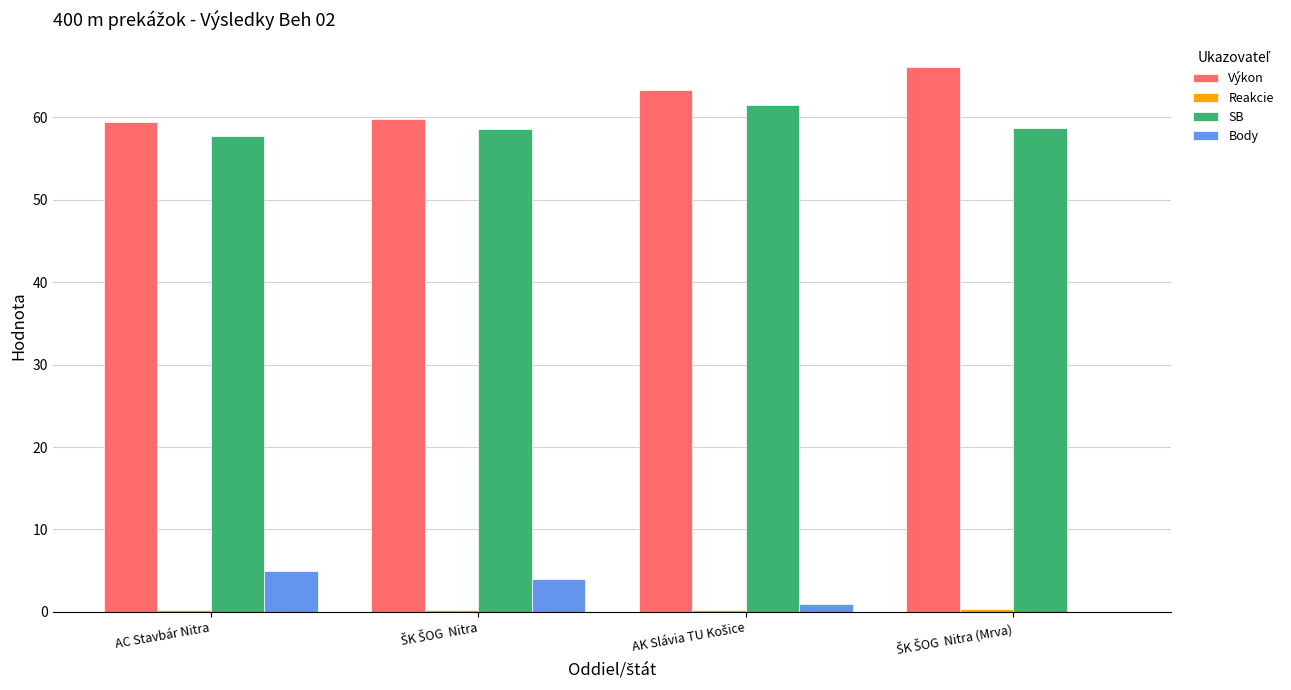

What is the greatest value displayed?

66.1